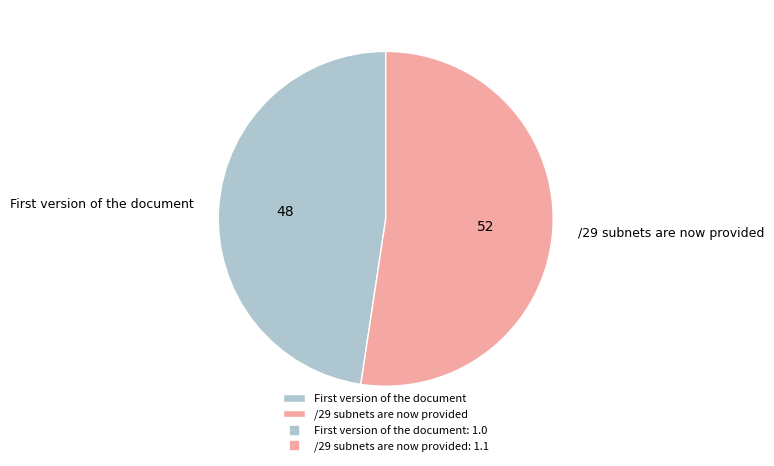

How many segments does this pie chart have?

2